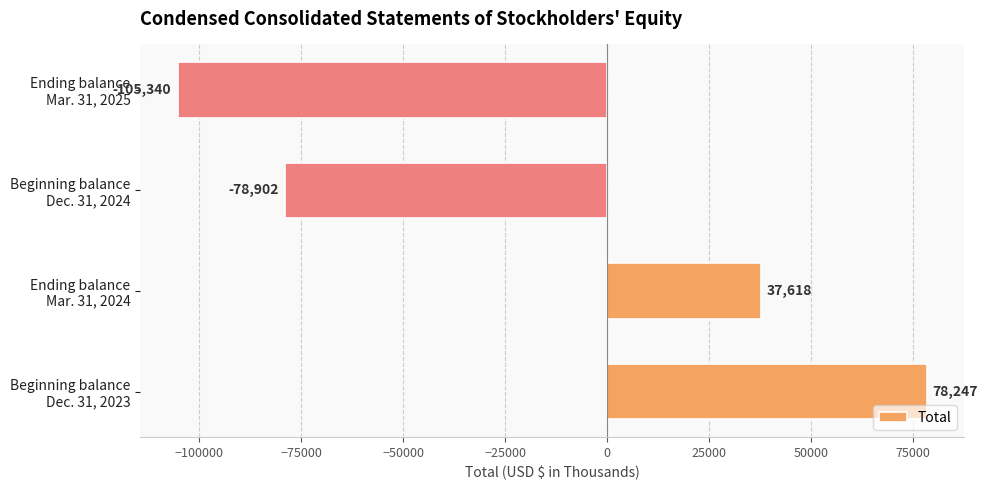

What is the difference between the second highest and second lowest values?

116520